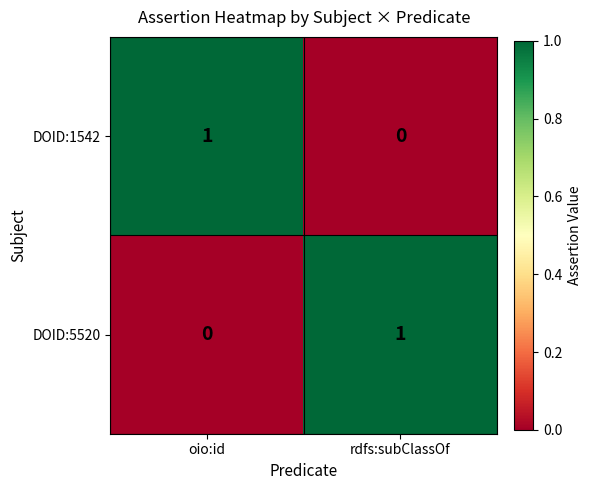

Is it true that DOID:1542 equals 2 at oio:id?

False